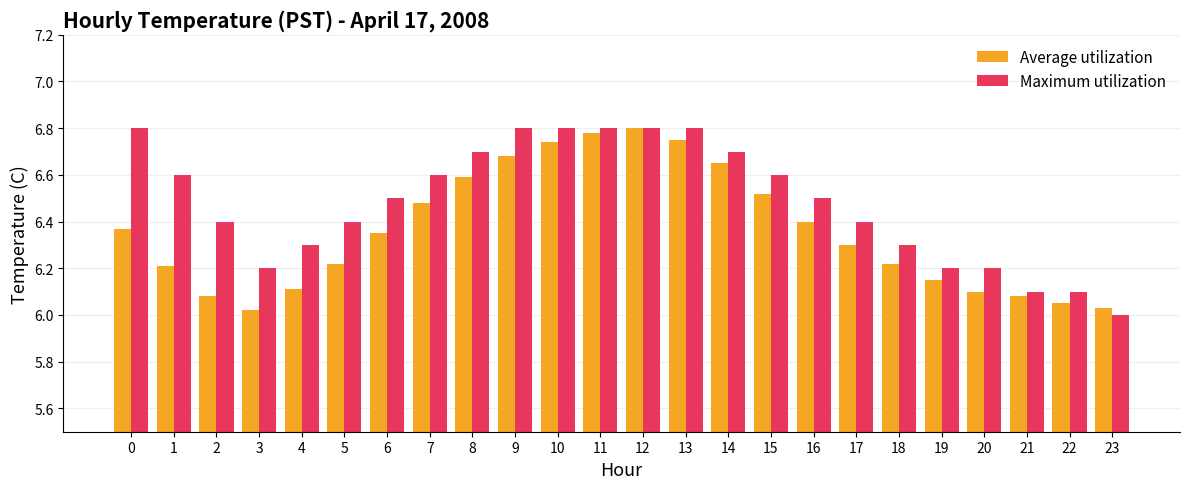

Rank the series at 23 from highest to lowest value.

Average utilization, Maximum utilization